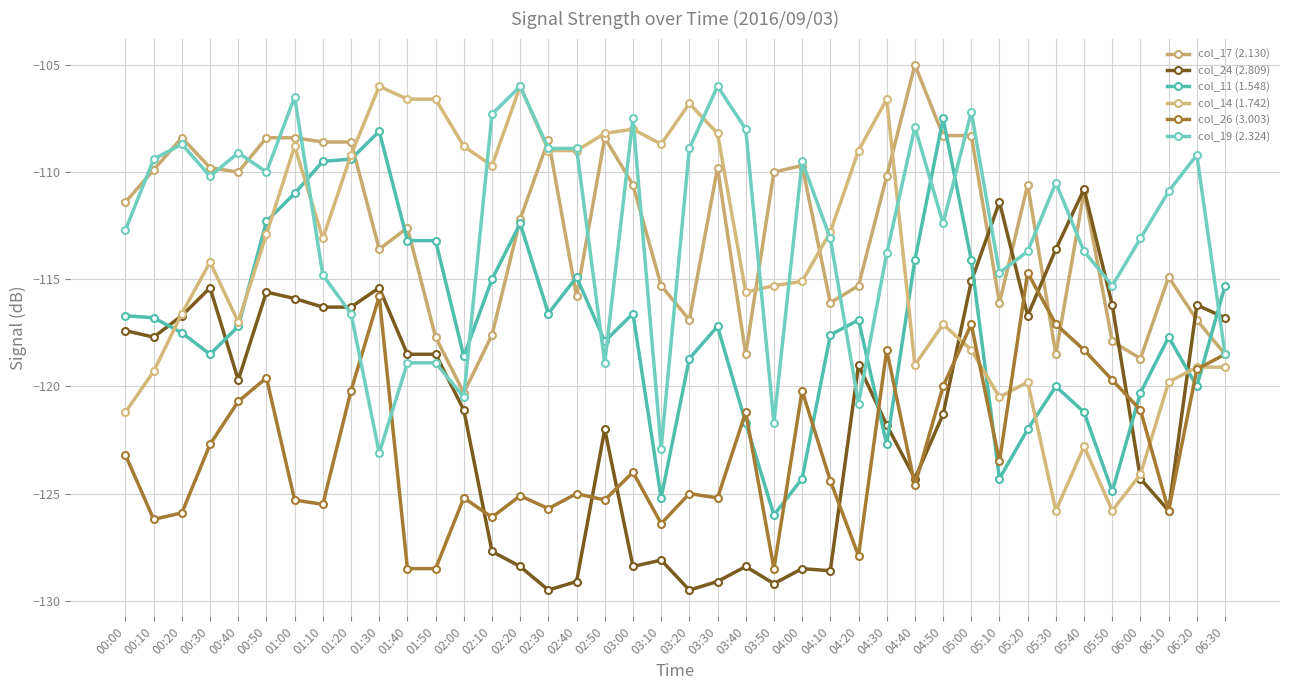

Is the value of col_26 (3.003) at 04:40 greater than the value of col_24 (2.809) at 02:30?

Yes